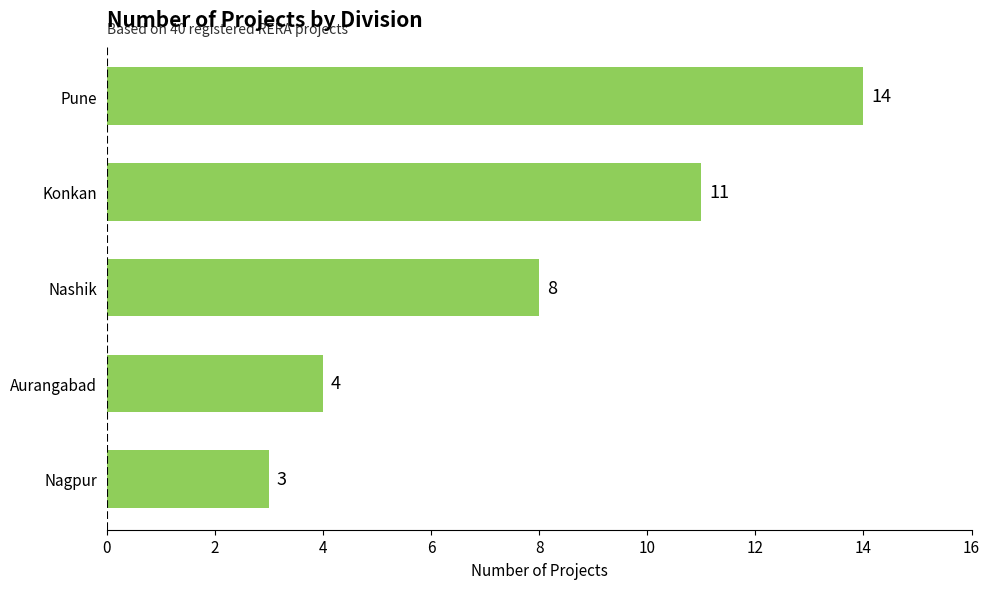

How many data points are less than 8?

2